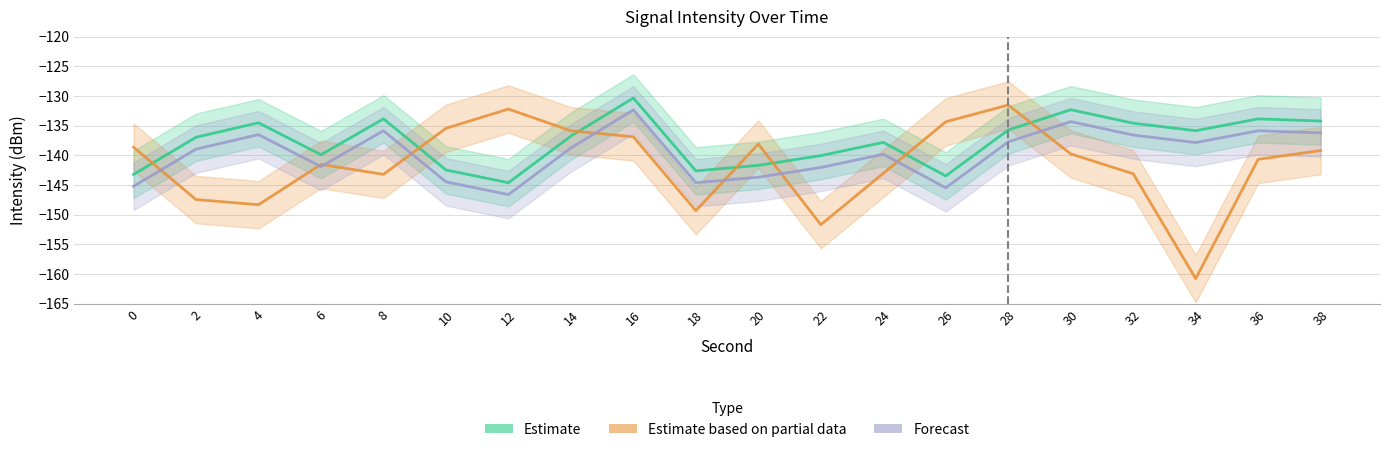

At which category is the sum across all series the highest?

16